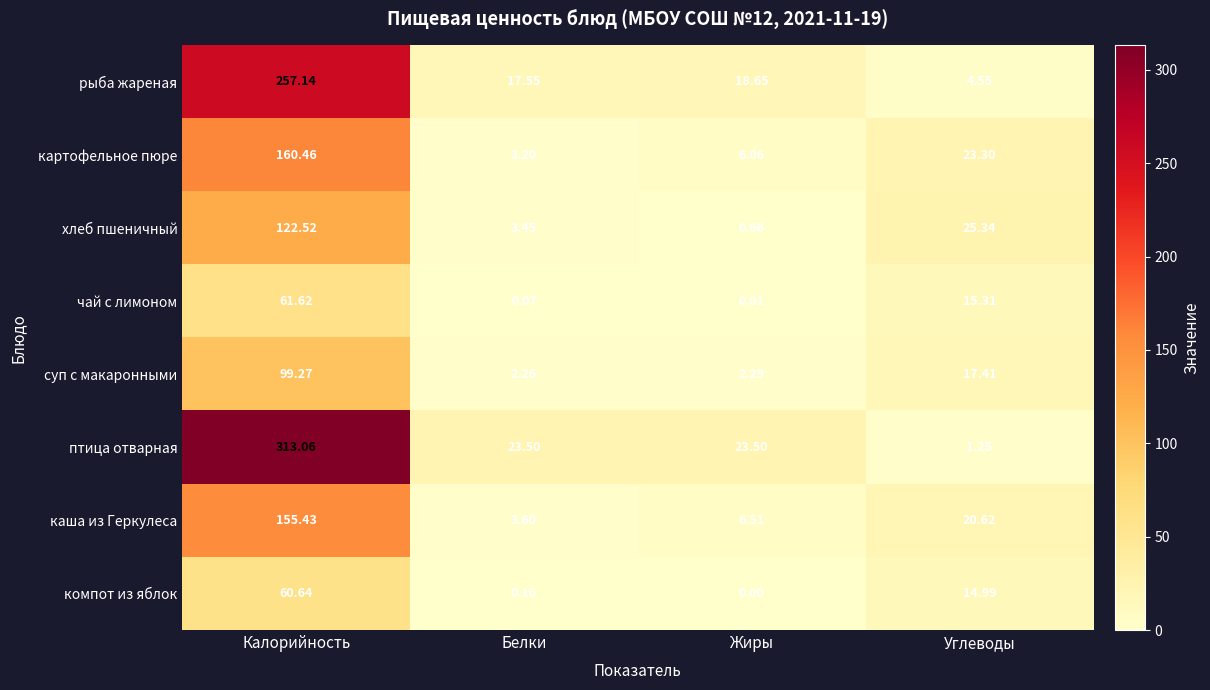

How many categories are shown in the chart?

4